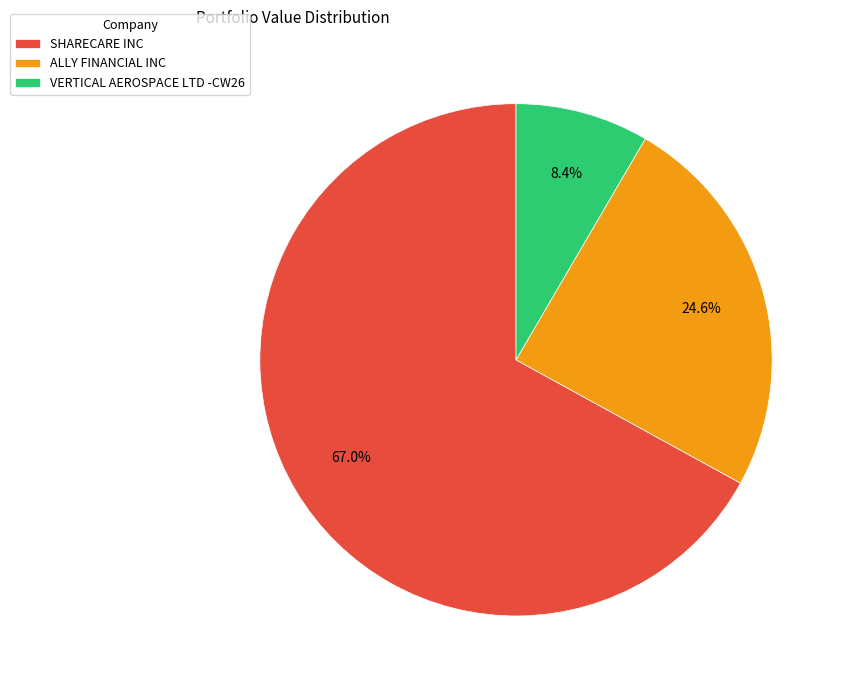

The ALLY FINANCIAL INC slice represents 25% of the pie. True or false?

True